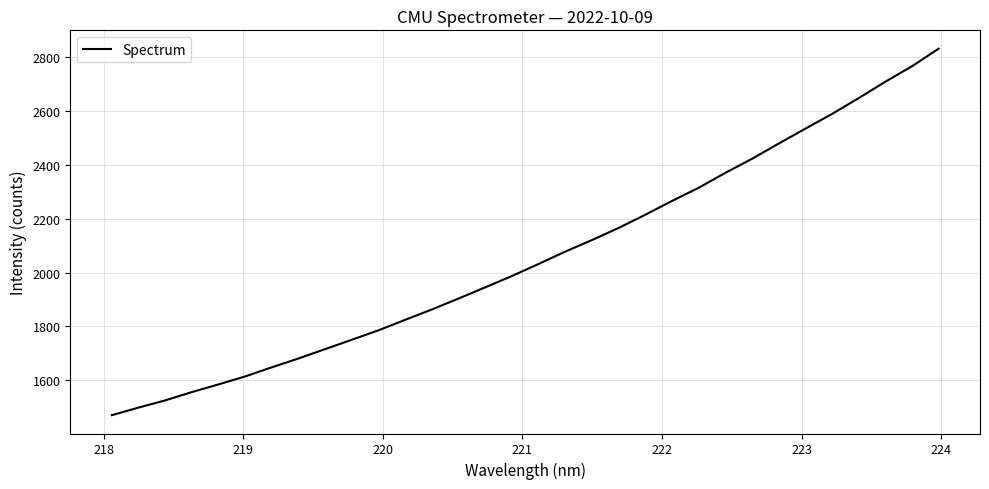

What is the maximum value shown in the chart?

2831.4